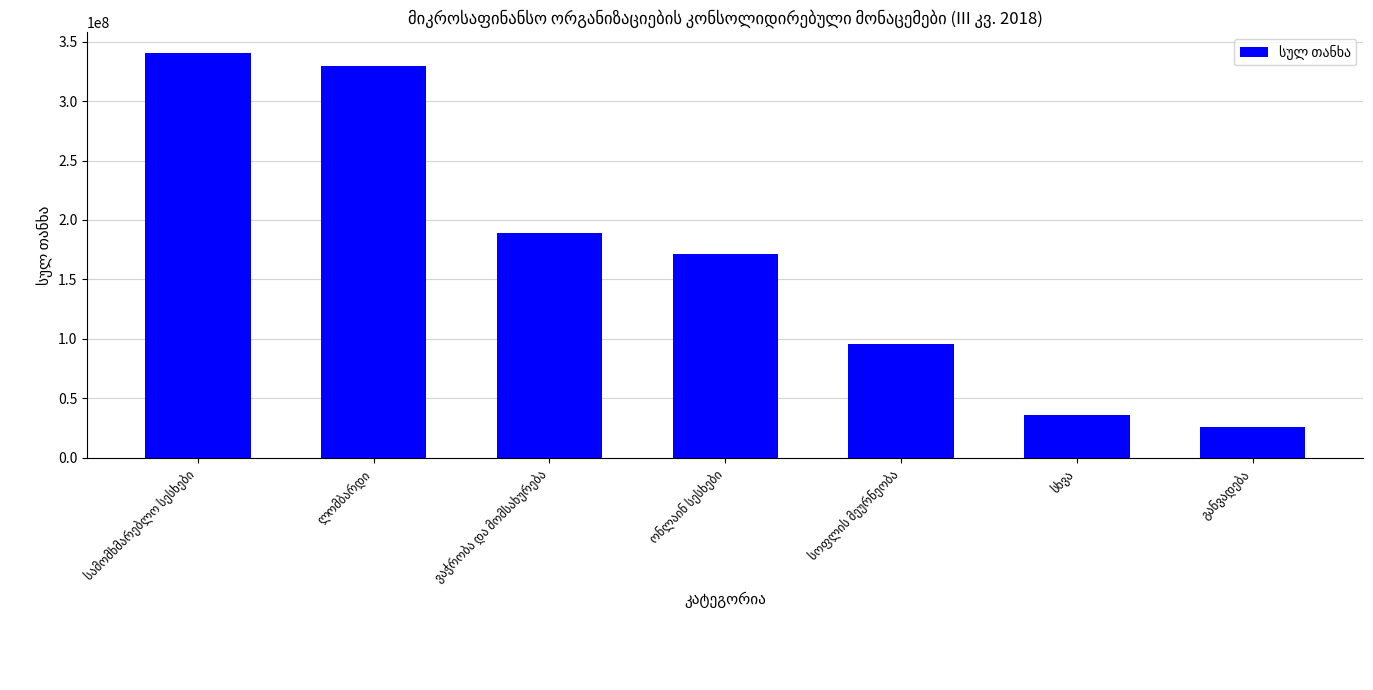

What is the minimum value shown in the chart?

26277859.6